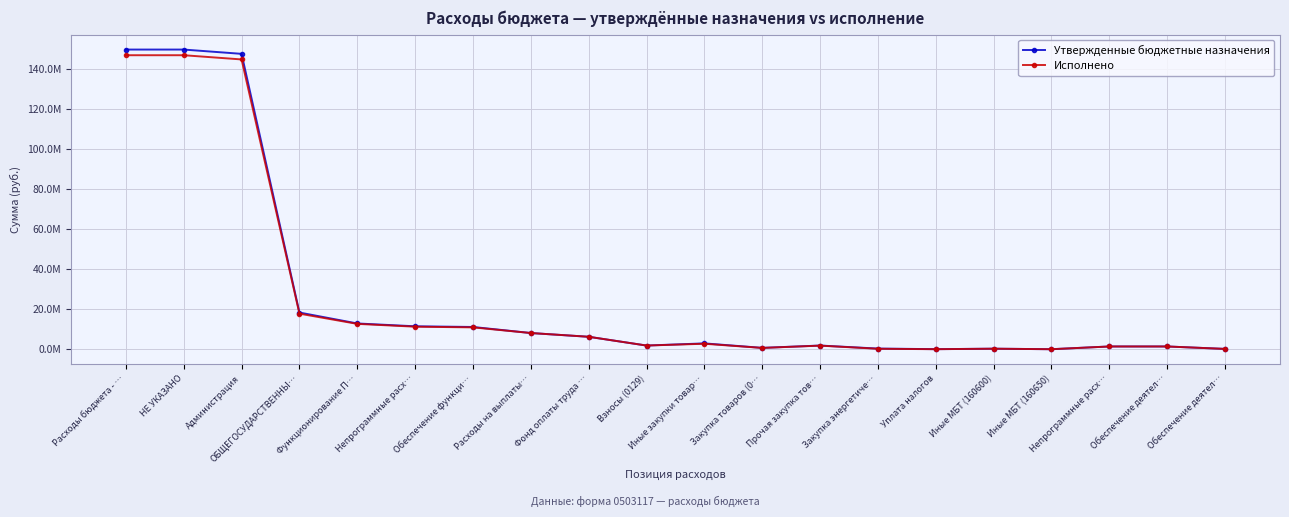

How many interior local peaks does the Утвержденные бюджетные назначения series have?

3